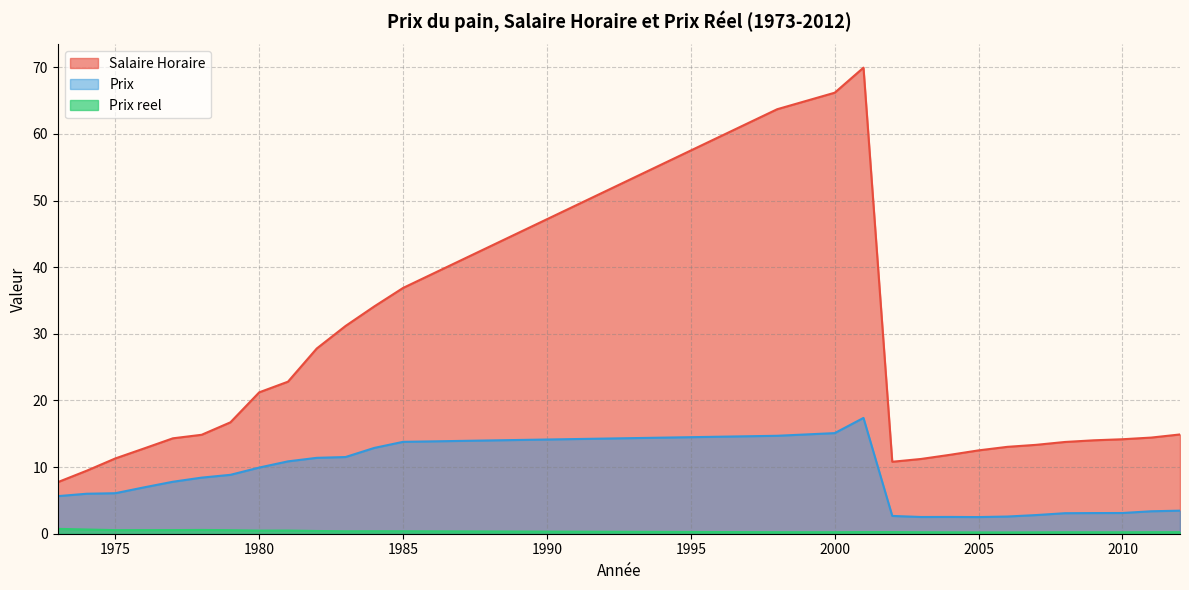

At which label does Prix reach its minimum?

2005